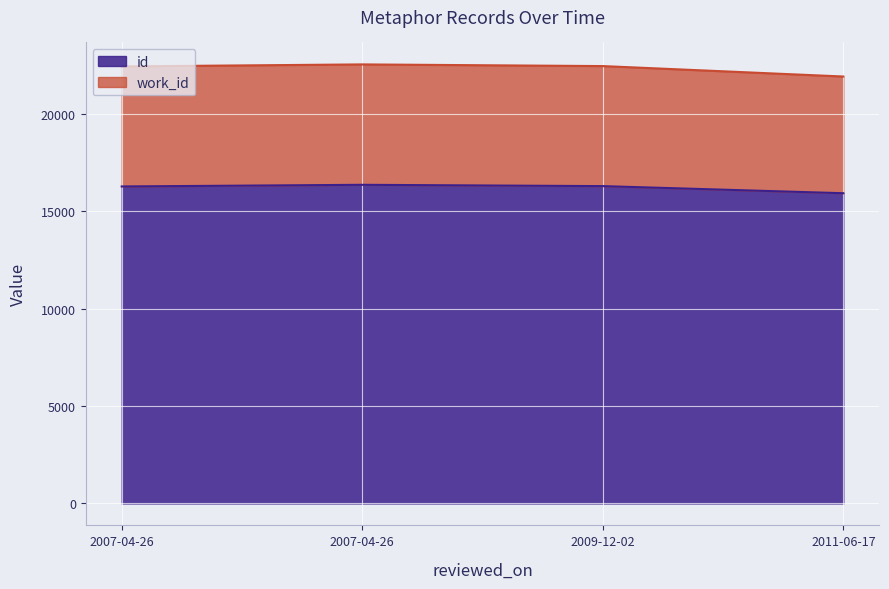

At how many categories does at least one series exceed 20006?

4